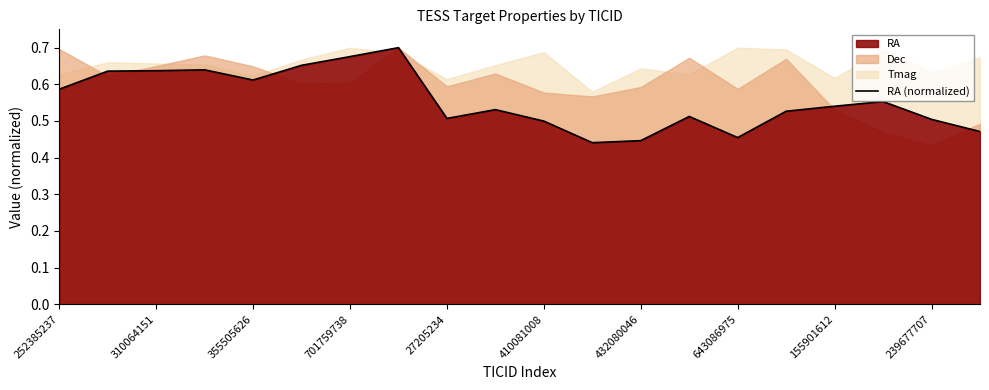

The RA (normalized) series shows 0.3 at 310064151. True or false?

False